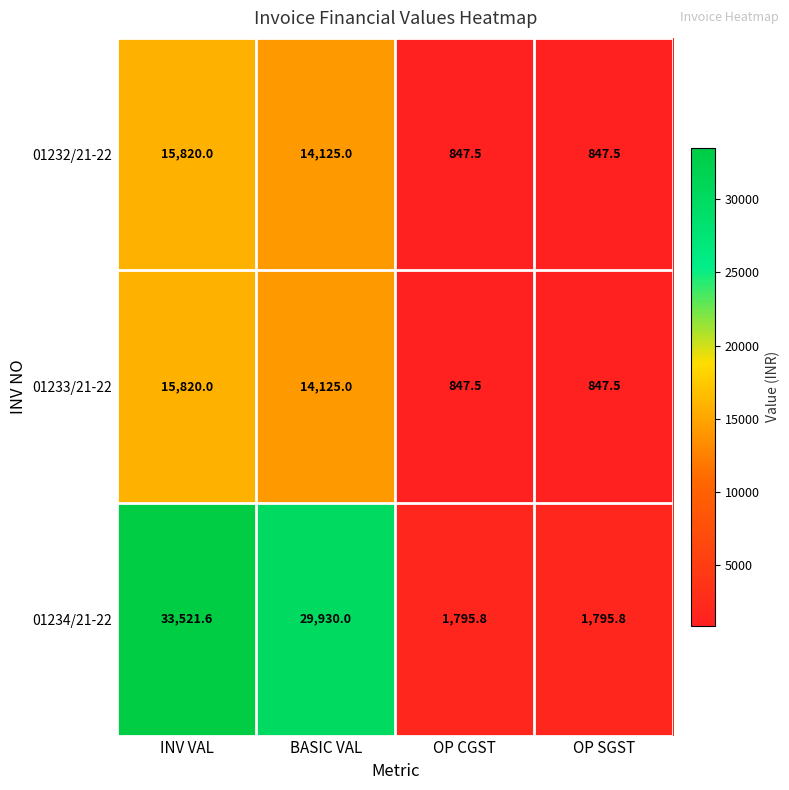

What is the maximum value for 01233/21-22?

15820.0